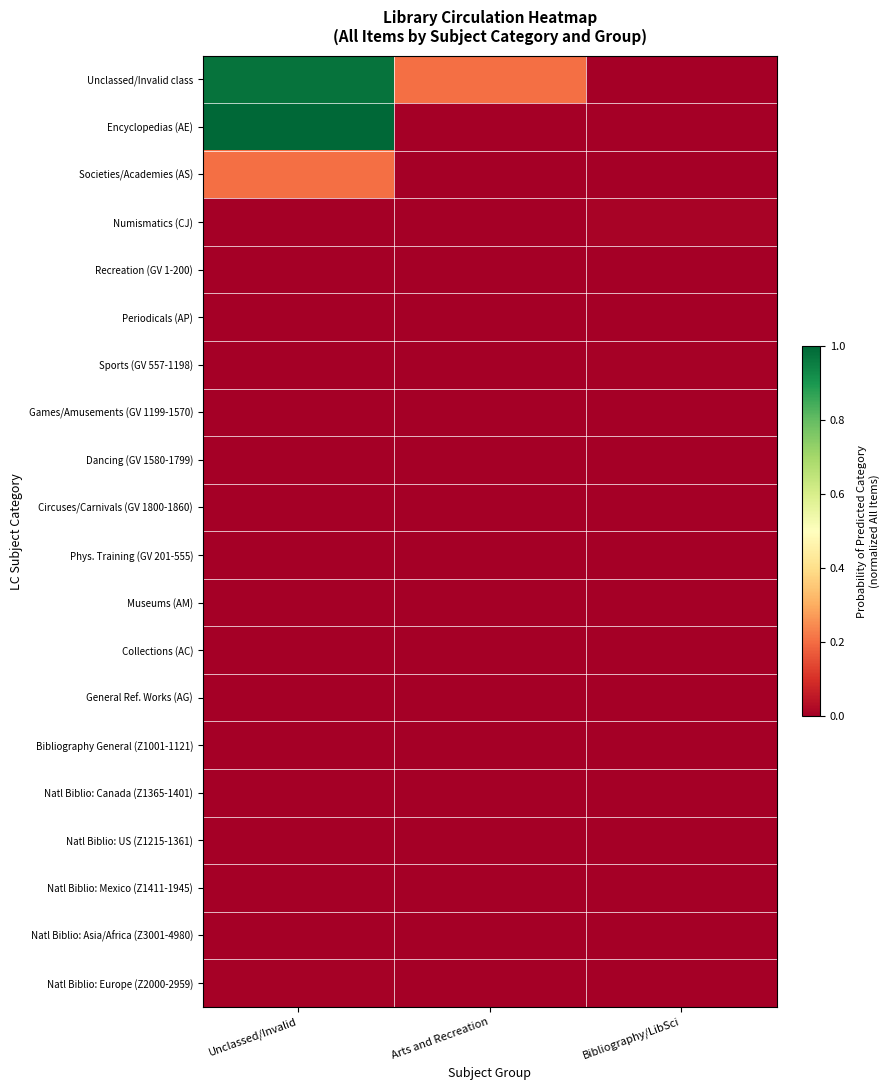

At how many categories does at least one series exceed 0?

3